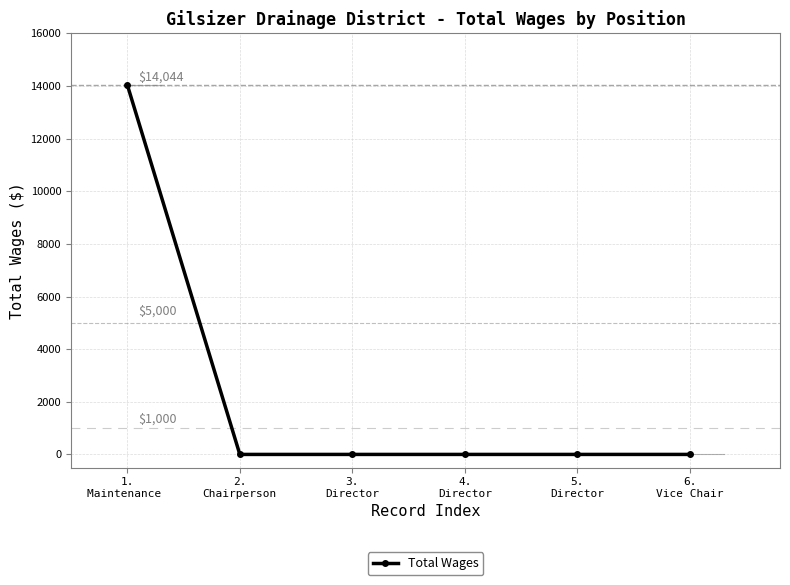

What is the change in value from 1.
Maintenance  to 5.
Director?

-14044